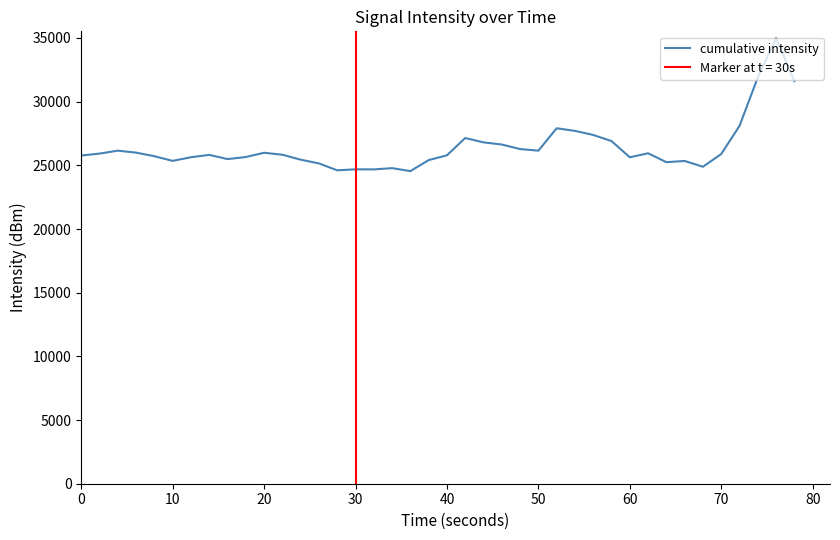

What is the greatest value displayed?

35000.0